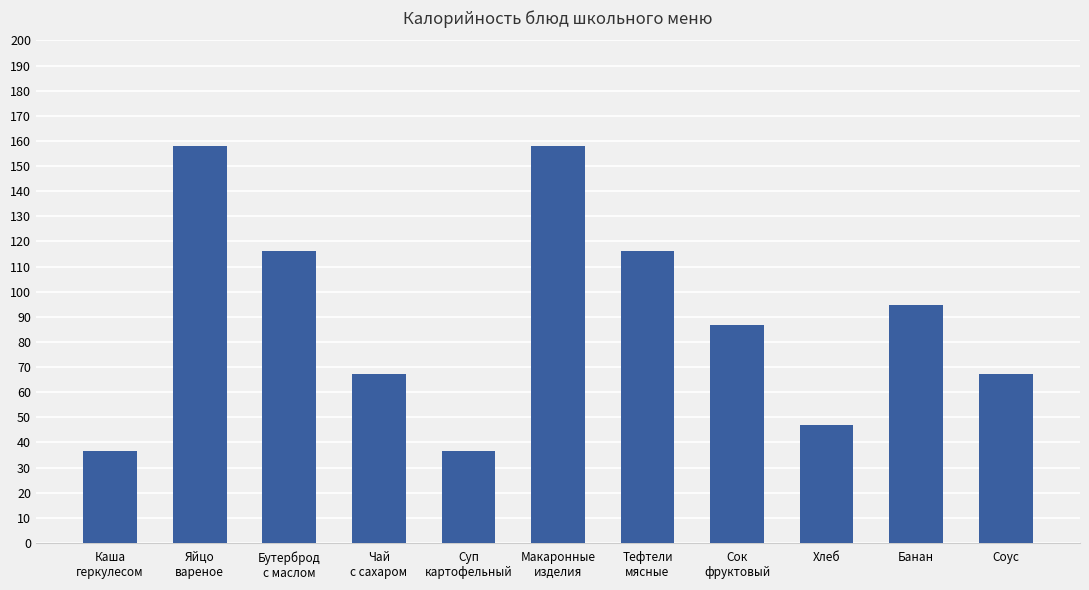

How many distinct data groups are displayed?

1